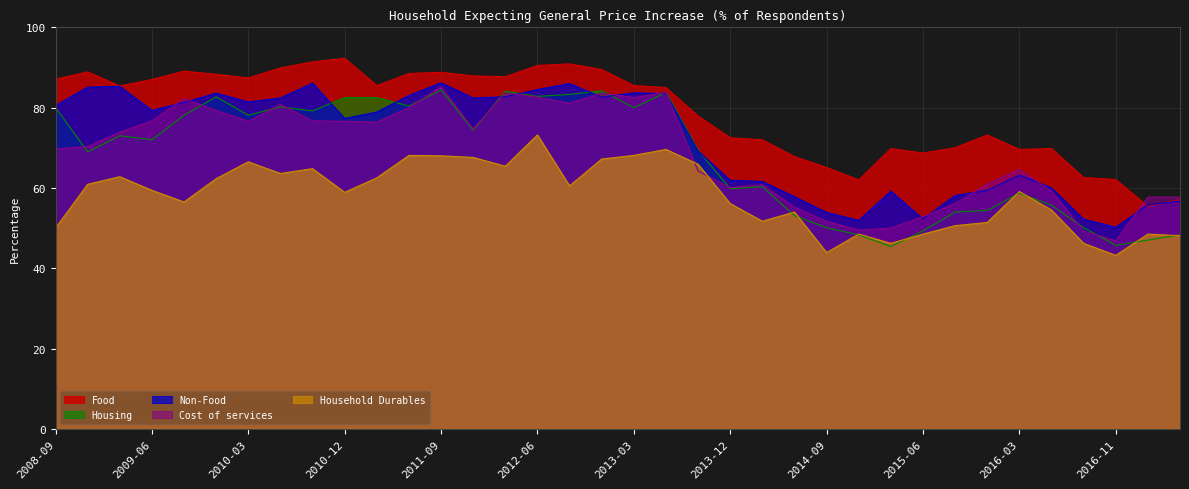

How many data points in Food are above 85?

19